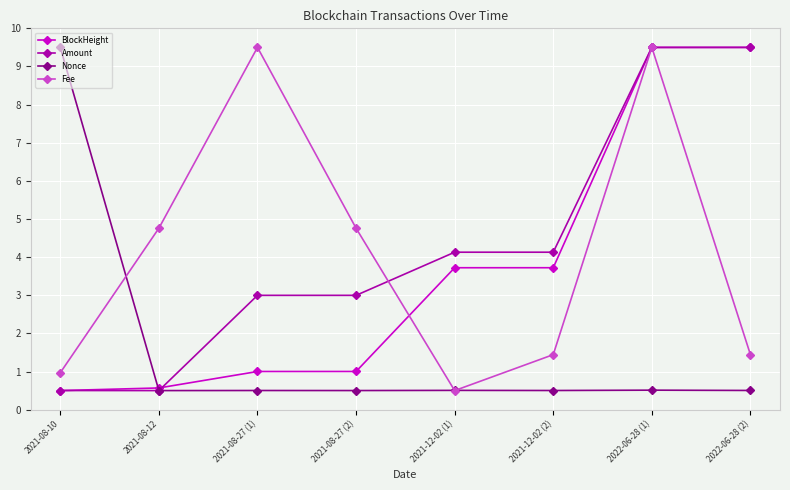

Where do Nonce and Fee first cross each other?

2021-08-10 and 2021-08-12